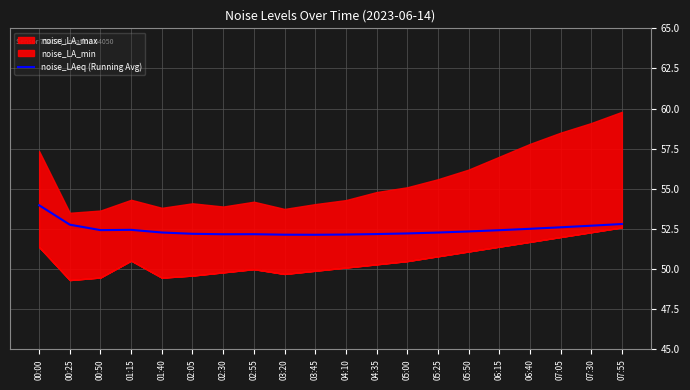

The value of noise_LAeq (Running Avg) at 02:05 is 35.2. True or false?

False